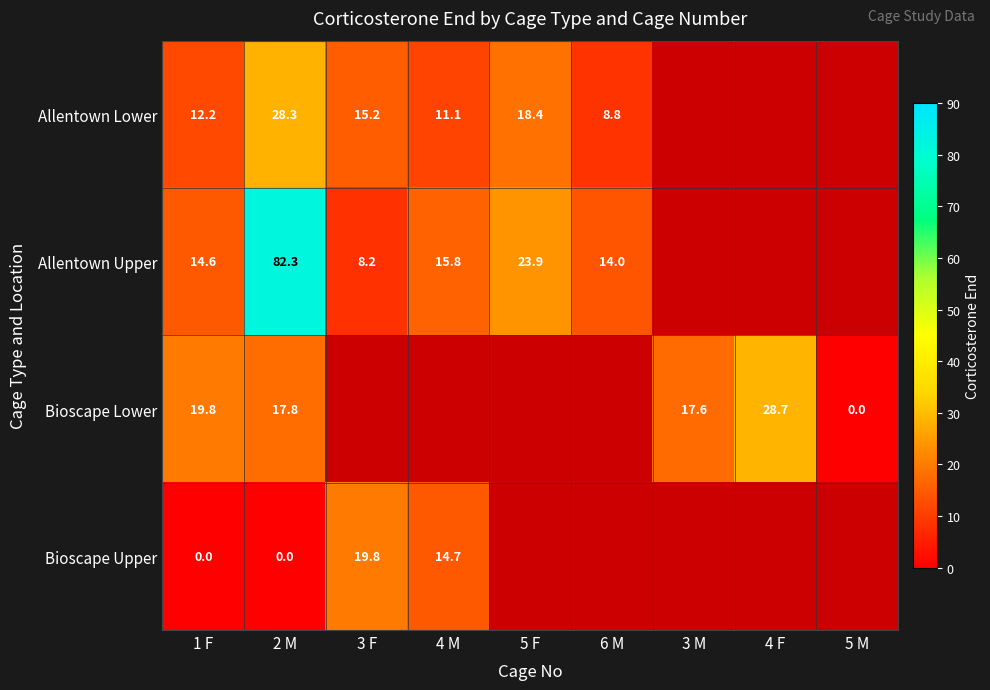

The value of Bioscape Lower at 3 M is 17.6. True or false?

True